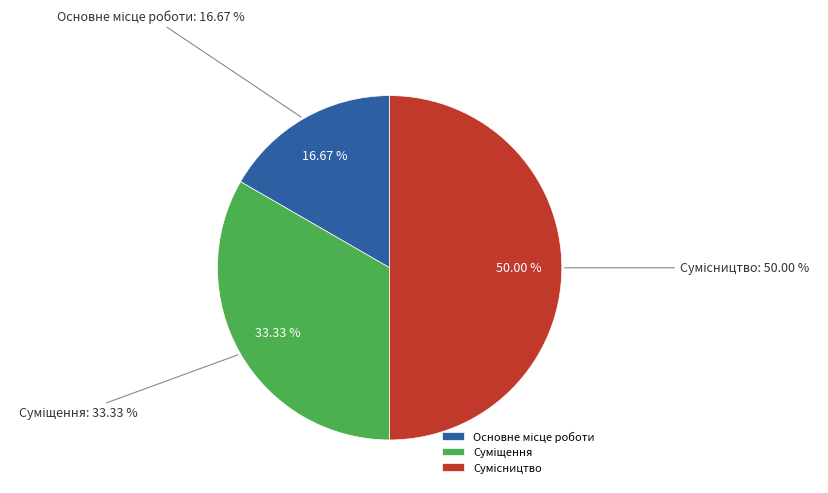

What percentage is the Сумісництво slice, to the nearest percent?

50%